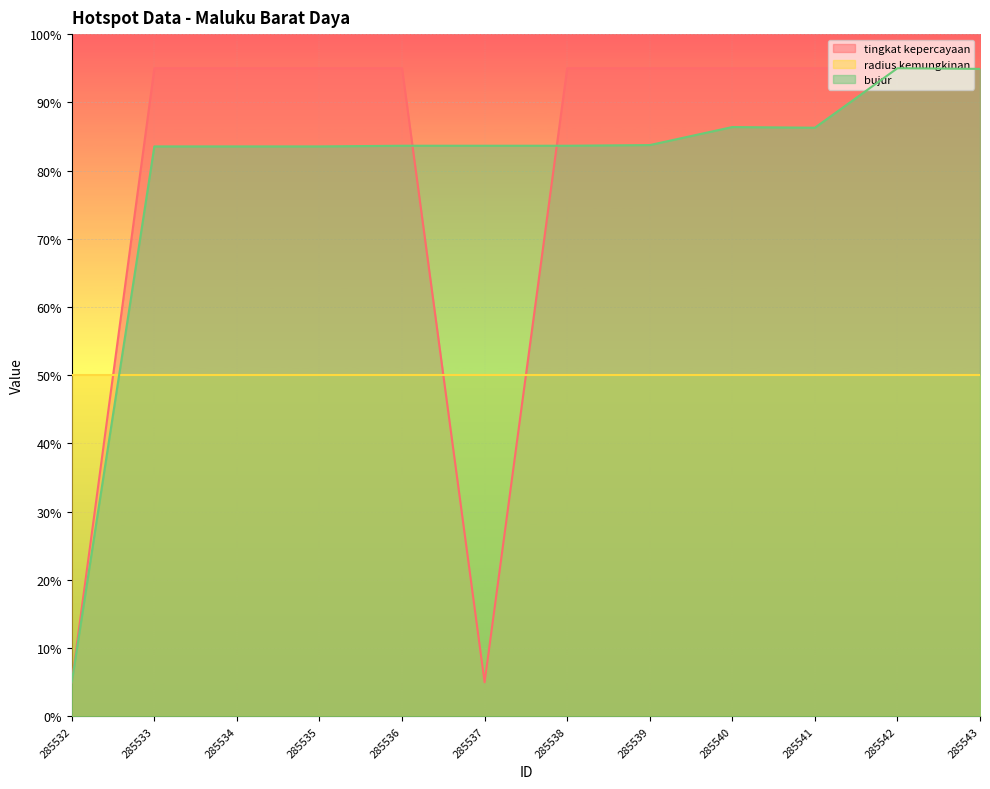

What is the total value across all series at 285539?

178.7